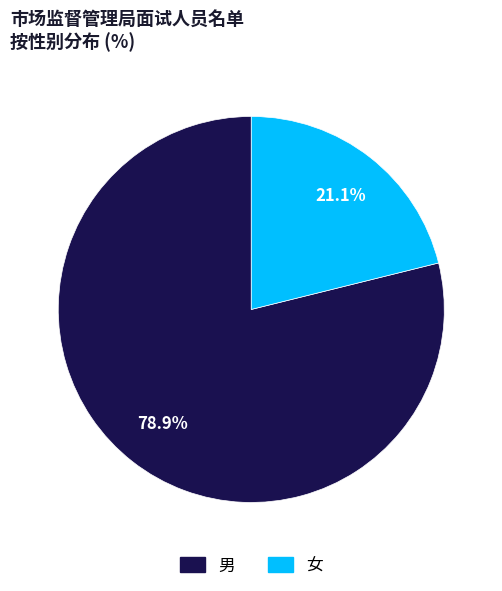

What is the ratio of the value at 女 to the value at 男?

0.3